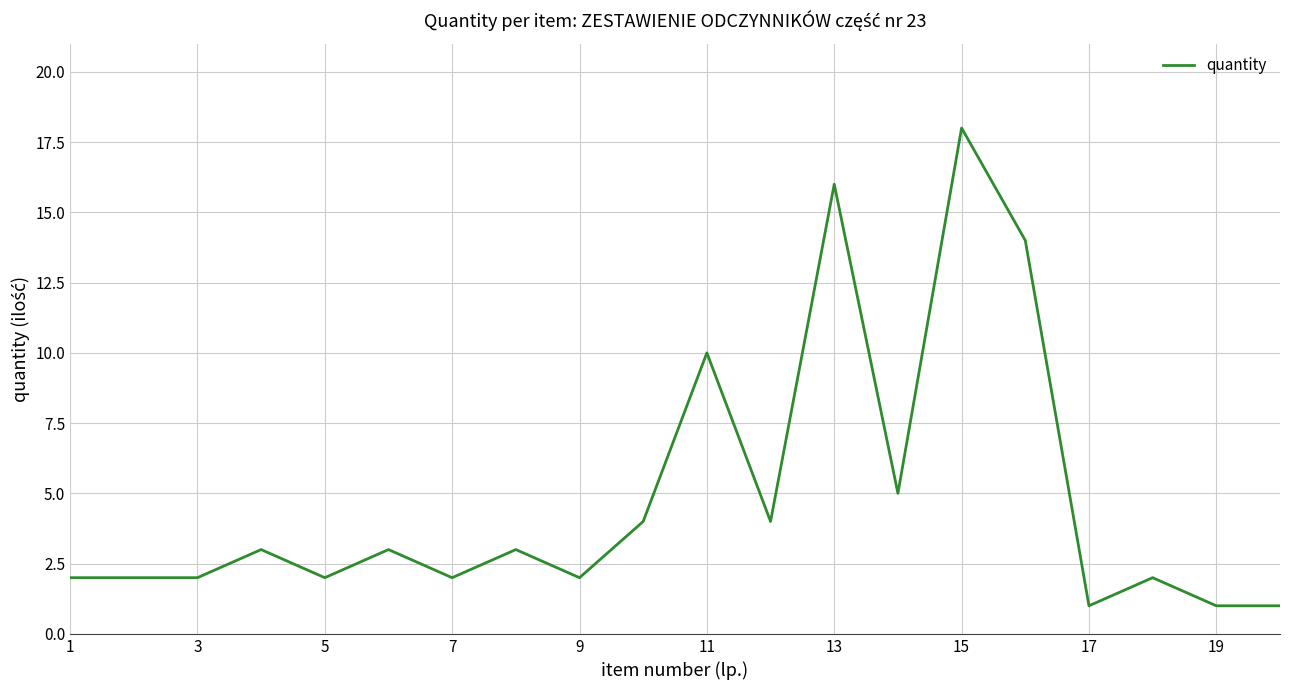

What is the greatest value displayed?

18